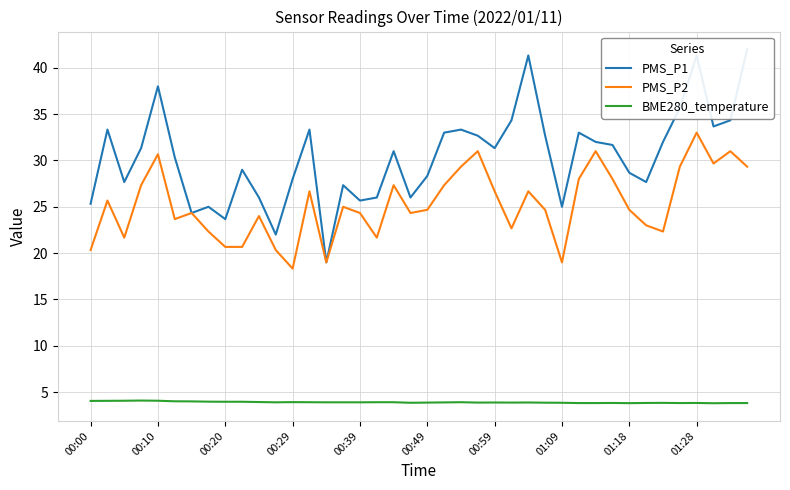

True or false: PMS_P1 and PMS_P2 intersect in this chart.

False